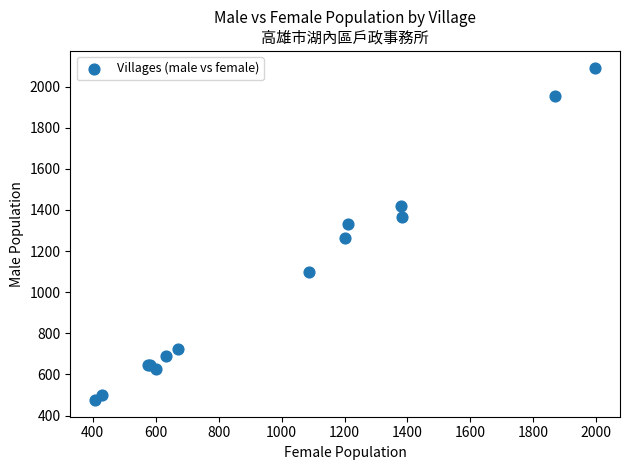

What Y value in the scatter plot is closest to 1284?

1265